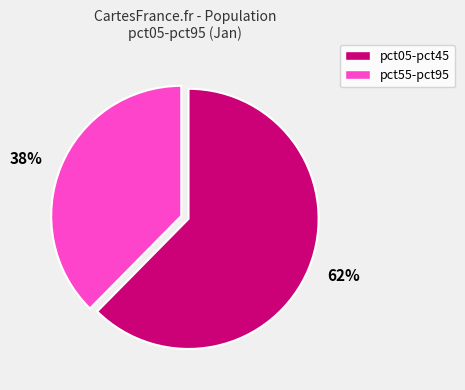

What is the smallest slice in the pie chart?

38%